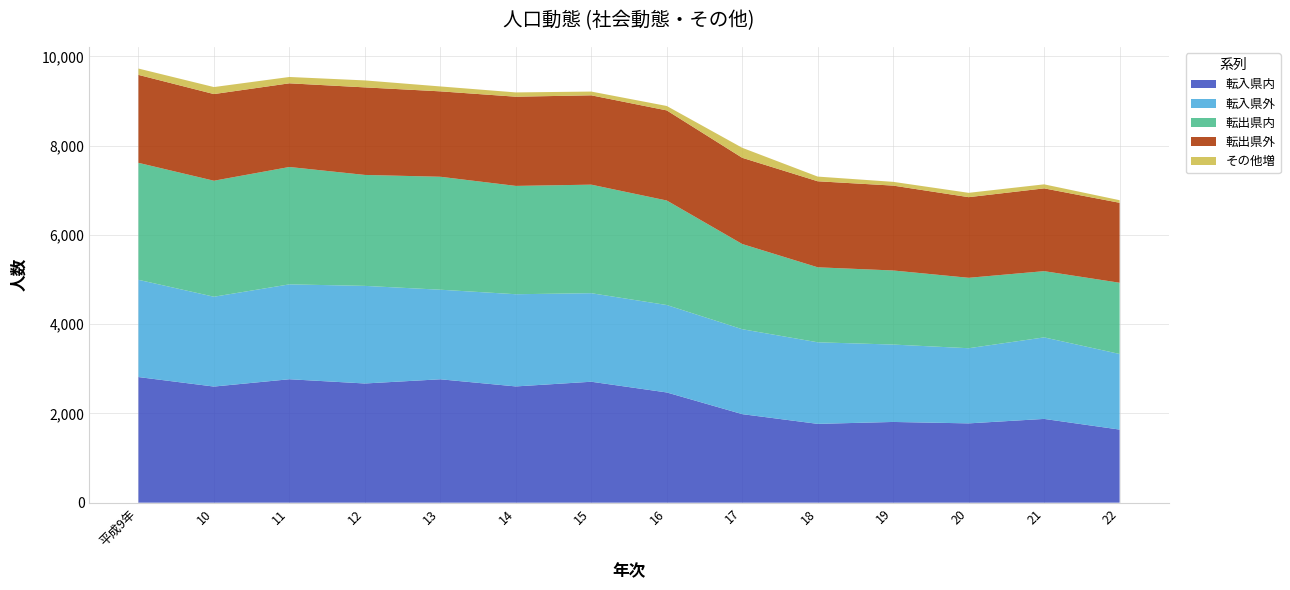

Reading left to right, extract all data points from this chart.

転入県内: 平成9年=2815	10=2602	11=2766	12=2671	13=2765	14=2605	15=2710	16=2470	17=1984	18=1766	19=1809	20=1777	21=1877	22=1638
転入県外: 平成9年=2179	10=2013	11=2126	12=2187	13=2007	14=2066	15=1984	16=1959	17=1903	18=1828	19=1734	20=1684	21=1827	22=1694
転出県内: 平成9年=2621	10=2599	11=2630	12=2486	13=2531	14=2427	15=2432	16=2342	17=1909	18=1680	19=1660	20=1578	21=1484	22=1596
転出県外: 平成9年=1971	10=1942	11=1875	12=1962	13=1914	14=1999	15=2002	16=2019	17=1932	18=1928	19=1902	20=1807	21=1855	22=1792
その他増: 平成9年=142	10=157	11=142	12=156	13=110	14=96	15=84	16=99	17=224	18=105	19=84	20=97	21=90	22=58